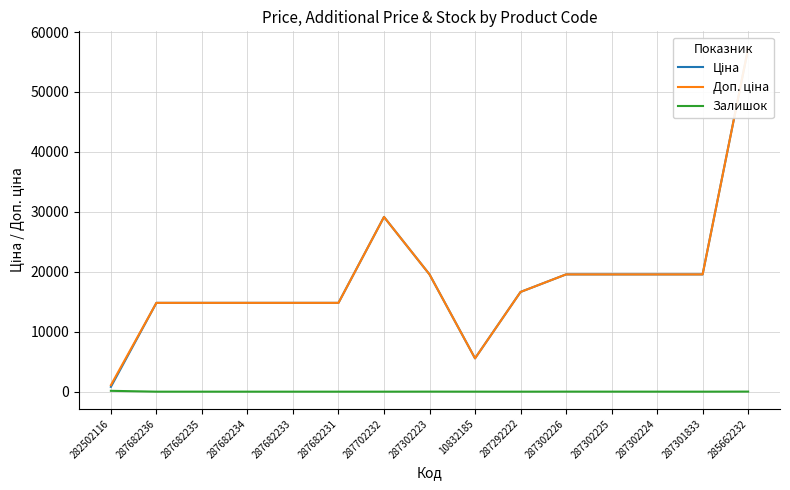

List the labels in order of Доп. ціна value, smallest first.

282502116, 10832185, 287682236, 287682235, 287682234, 287682233, 287682231, 287292222, 287302223, 287302226, 287302225, 287302224, 287301833, 287702232, 285662232